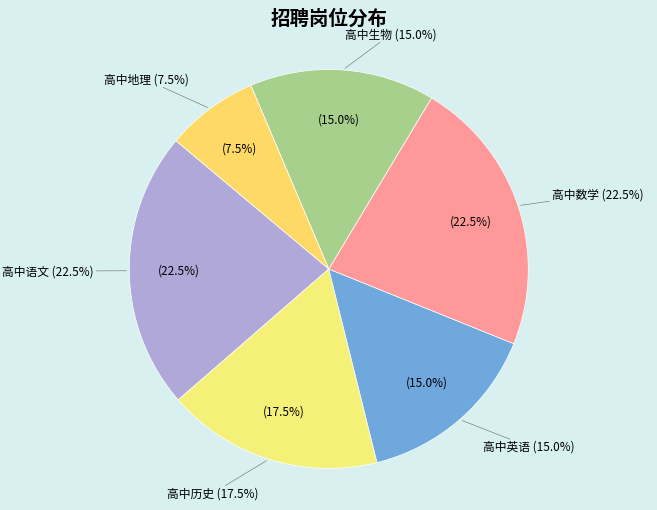

Which has a higher value, 高中历史 or 高中生物?

高中历史